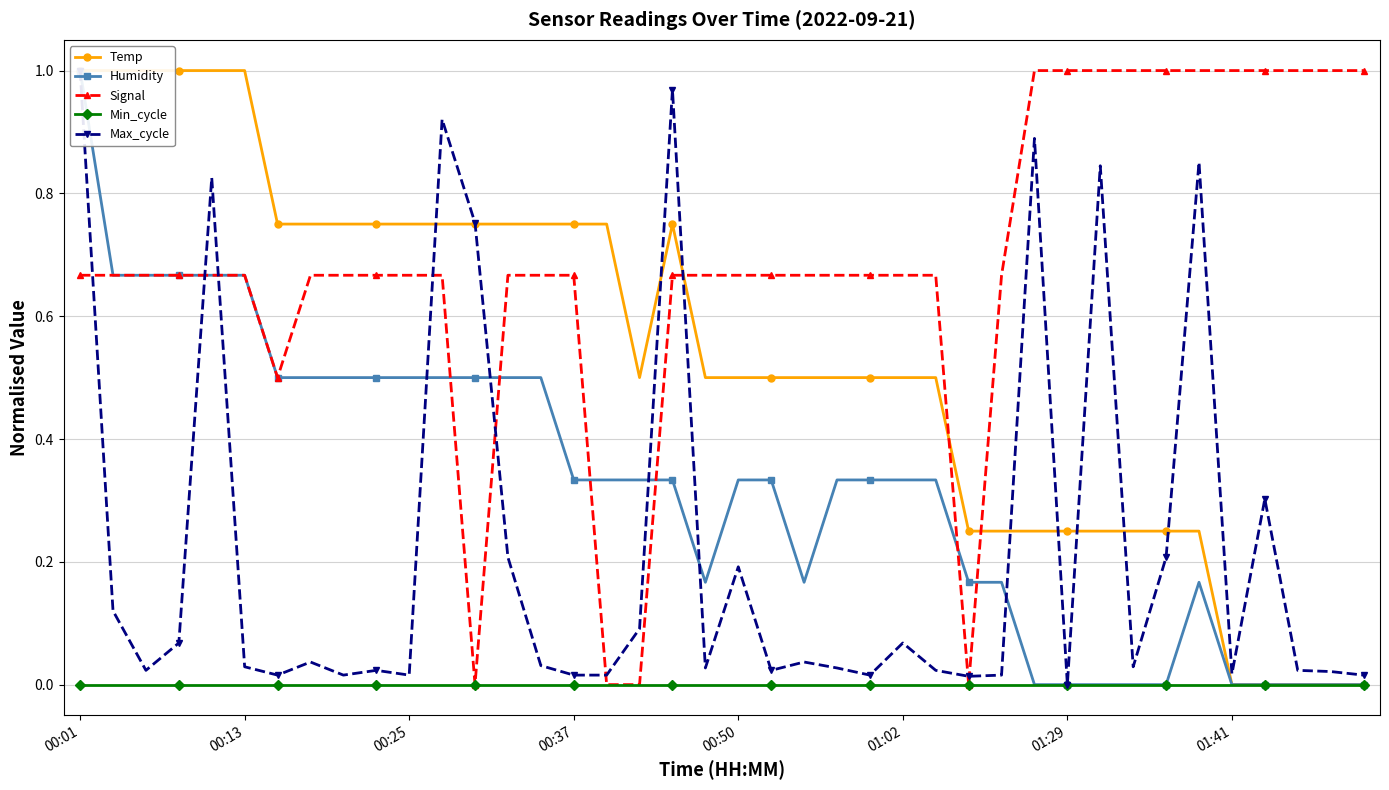

What is the average value of the Temp series?

0.5